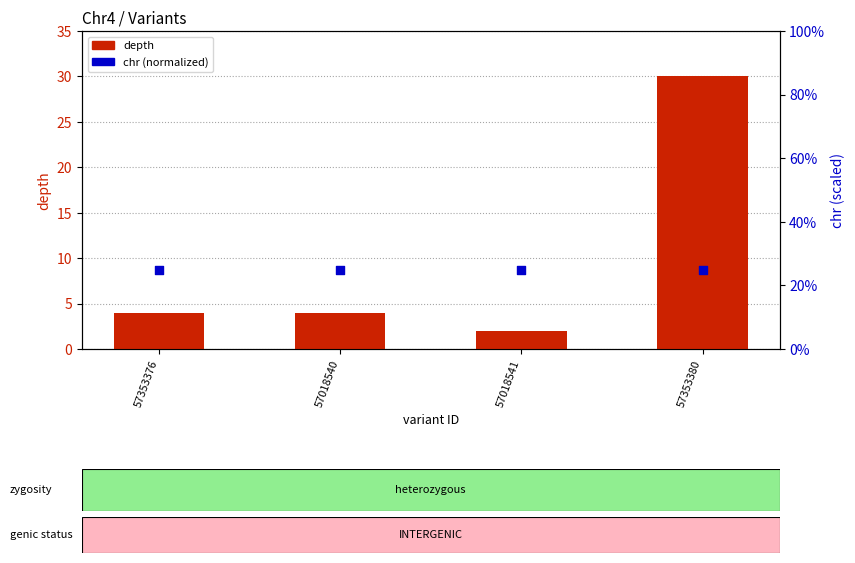

At how many categories does at least one series exceed 21?

4